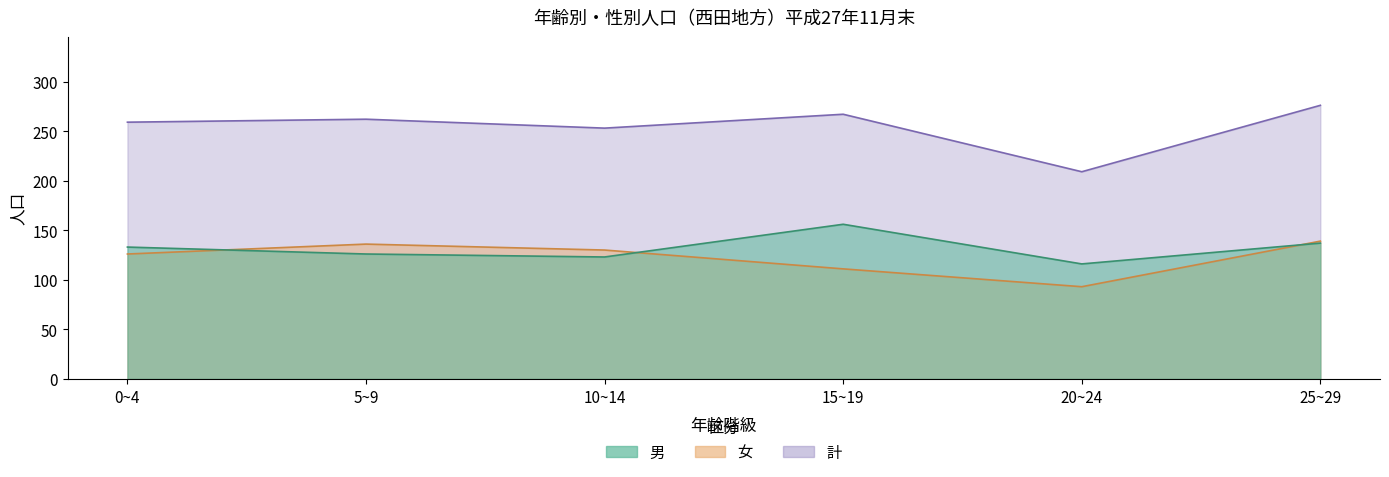

True or false: 計 and 男 intersect in this chart.

False